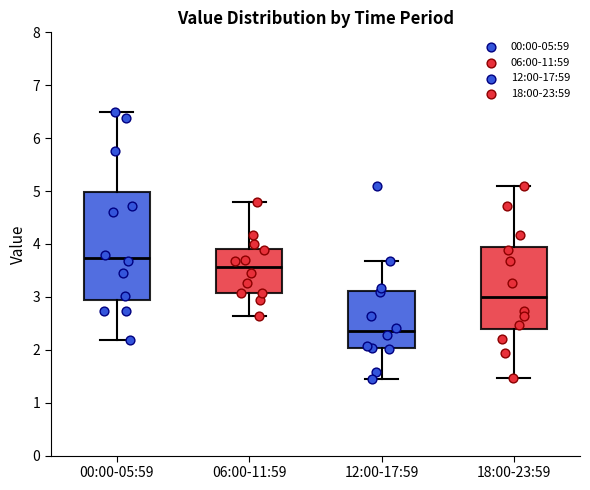

Reading left to right, read every box against the y-axis: the position of its median line, the range the box covers, and the ends of its whiskers. The values are not printed on the chart, so give them approximately, as read against the axis.

00:00-05:59: median 3.7, box 2.9 to 5.0, whiskers 2.2 to 6.5
06:00-11:59: median 3.6, box 3.1 to 3.9, whiskers 2.6 to 4.8
12:00-17:59: median 2.4, box 2.0 to 3.1, whiskers 1.4 to 3.7
18:00-23:59: median 3.0, box 2.4 to 4.0, whiskers 1.5 to 5.1